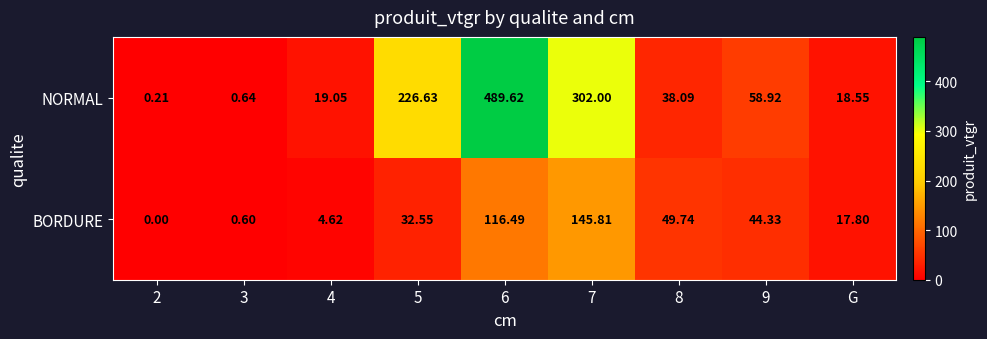

List the series in order of their peak value, lowest first.

BORDURE, NORMAL